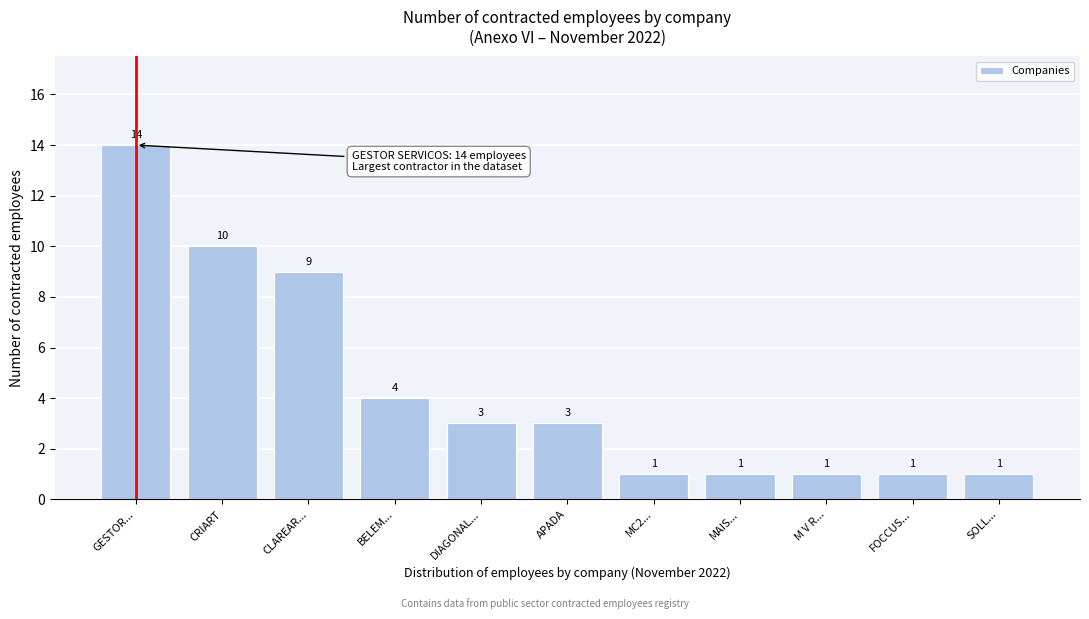

Reading left to right, what are all the values shown in this chart?

14	10	9	4	3	3	1	1	1	1	1